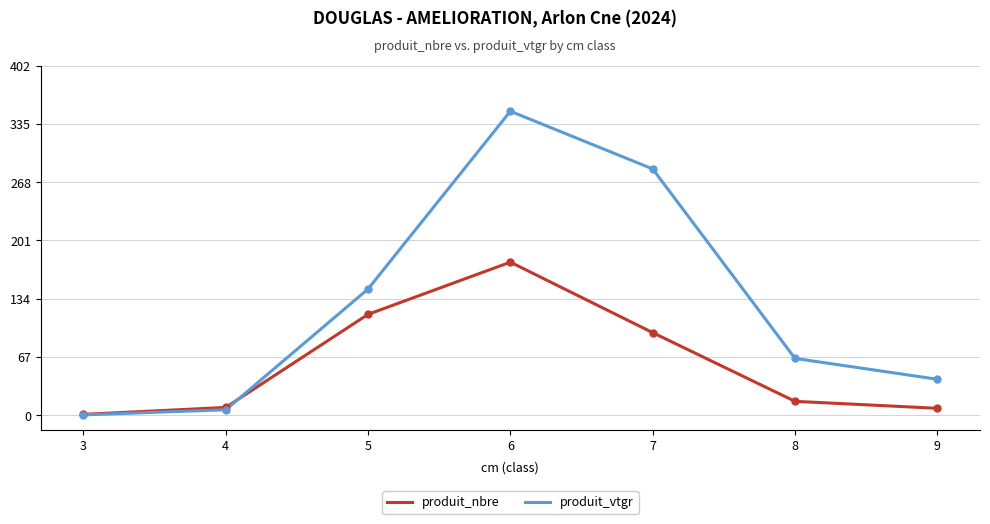

What is the spread (max minus min) of values at 8?

49.4